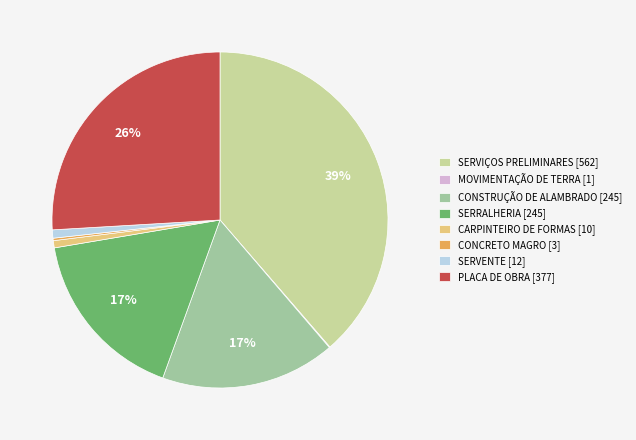

Is there a majority slice in this chart?

No